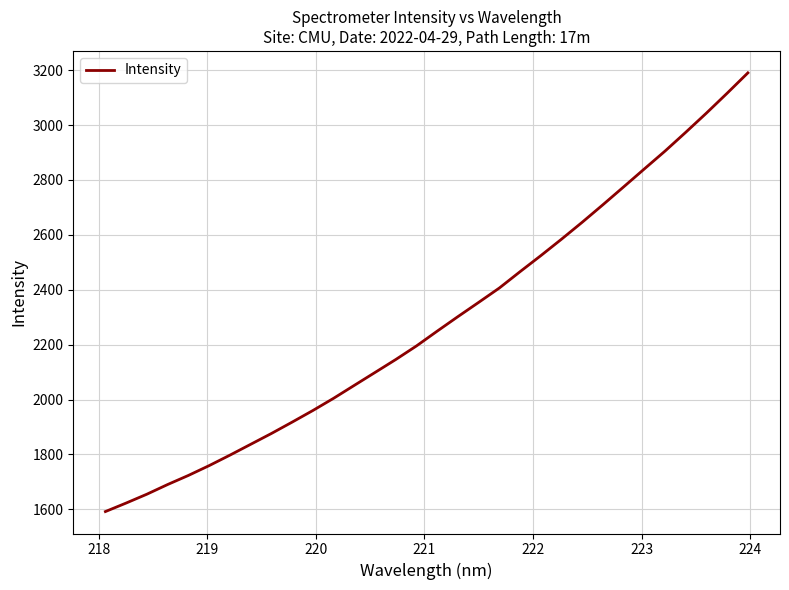

What is the smallest value displayed?

1592.1